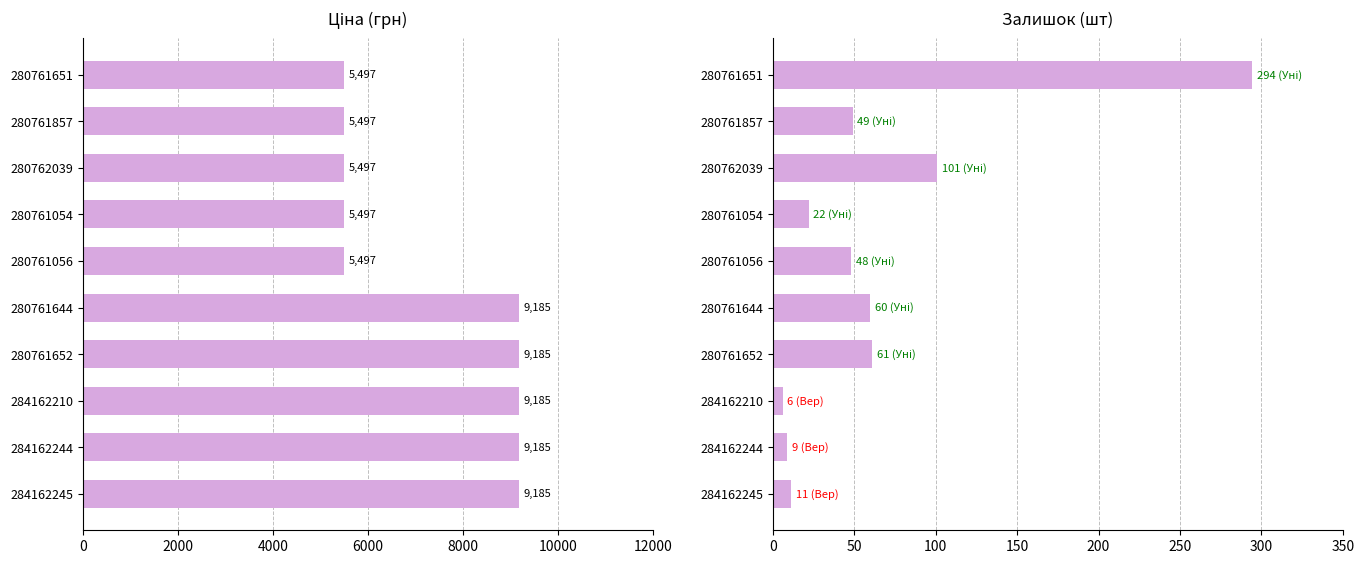

How many categories are shown in the chart?

10